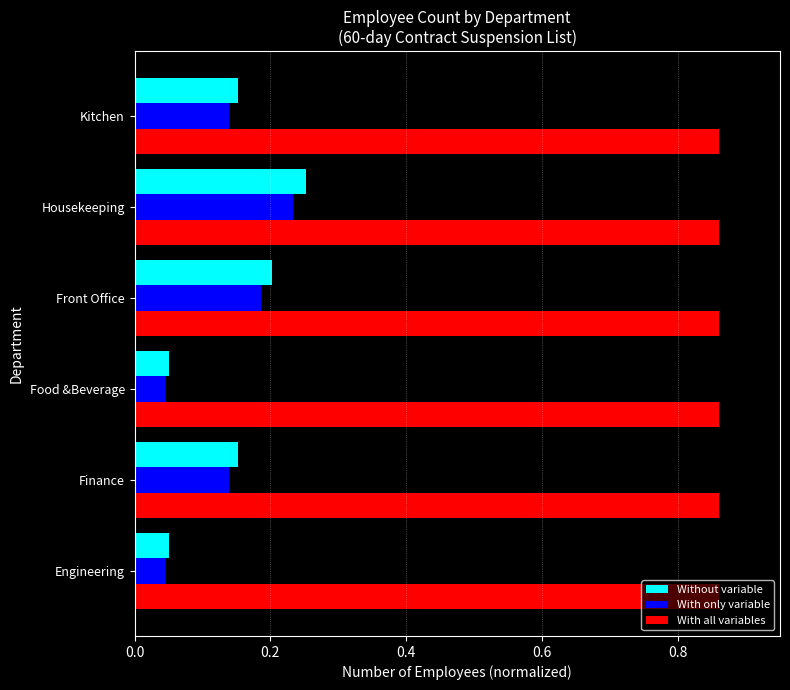

Which series has the largest range (max minus min)?

Without variable